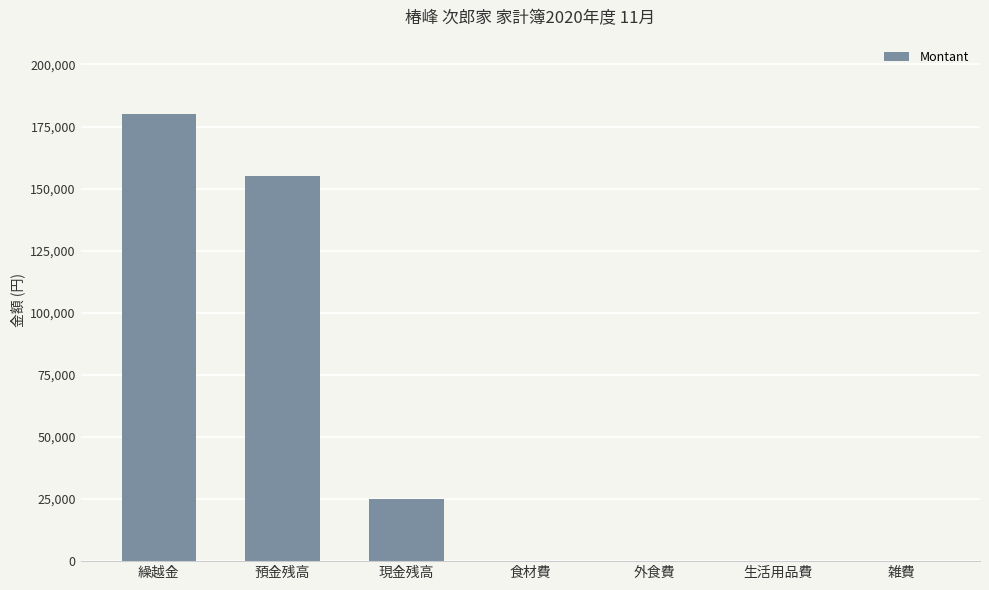

Between 現金残高 and 預金残高, which is larger?

預金残高